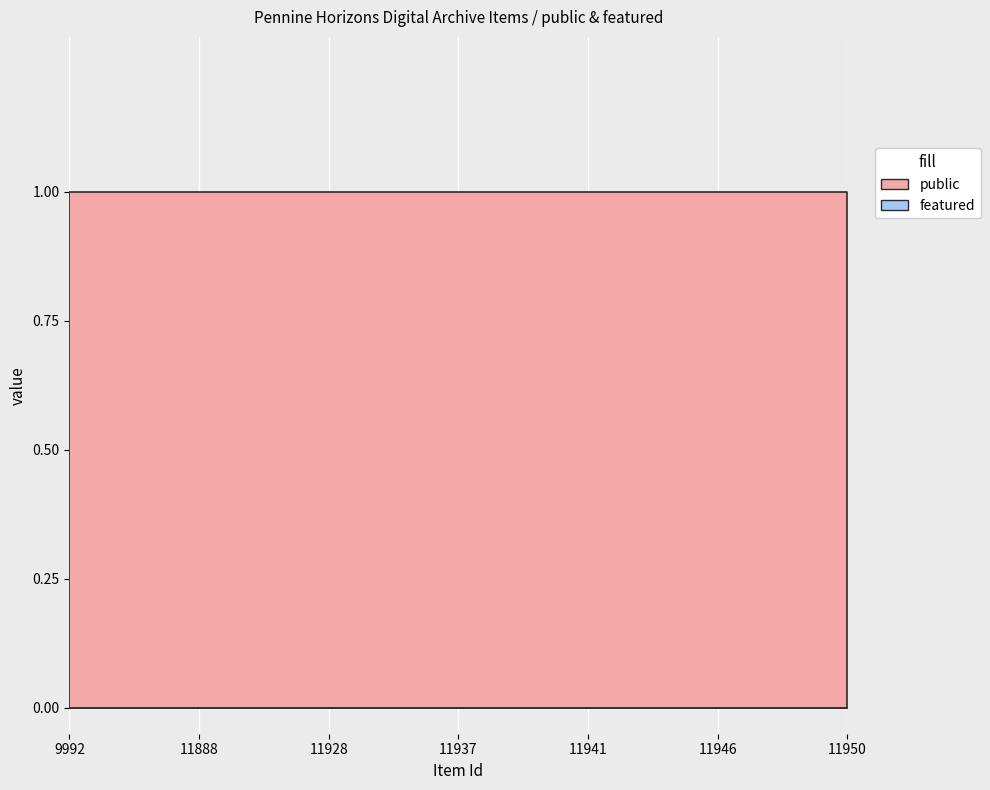

Is it true that public equals 0 at 11927?

False